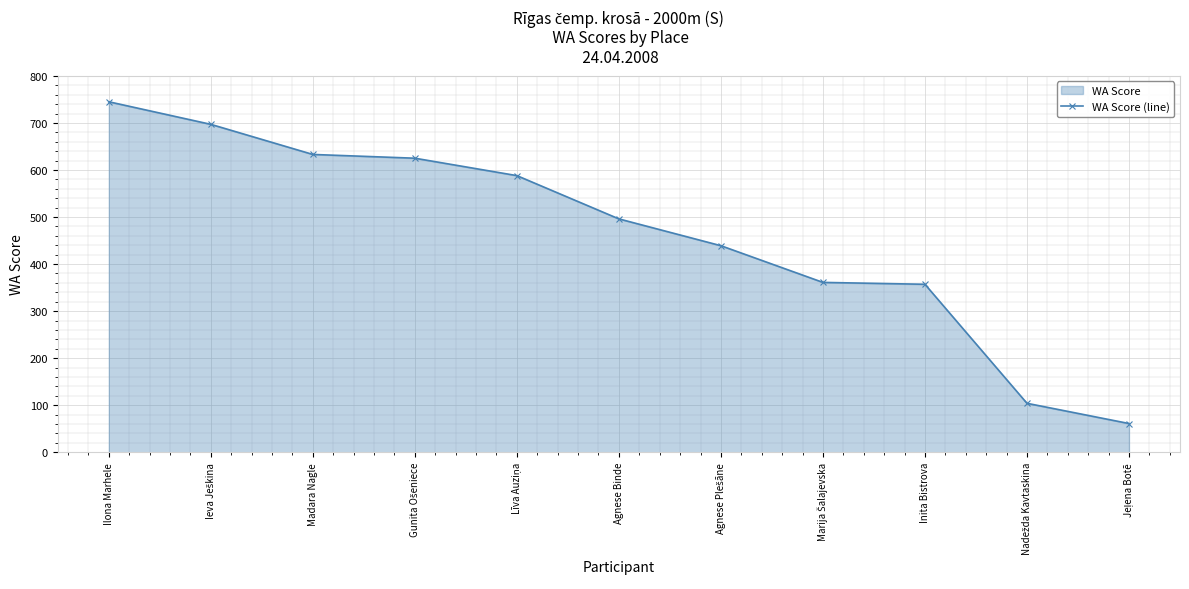

True or false: there are more than 0 points higher than both neighbors.

False